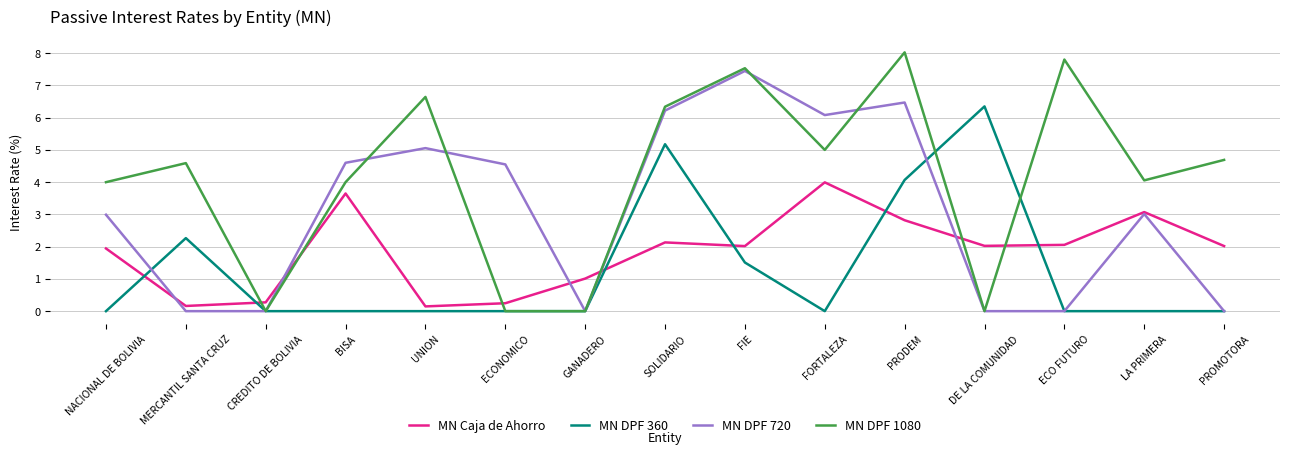

What is the difference between the highest and lowest values at CREDITO DE BOLIVIA?

0.3